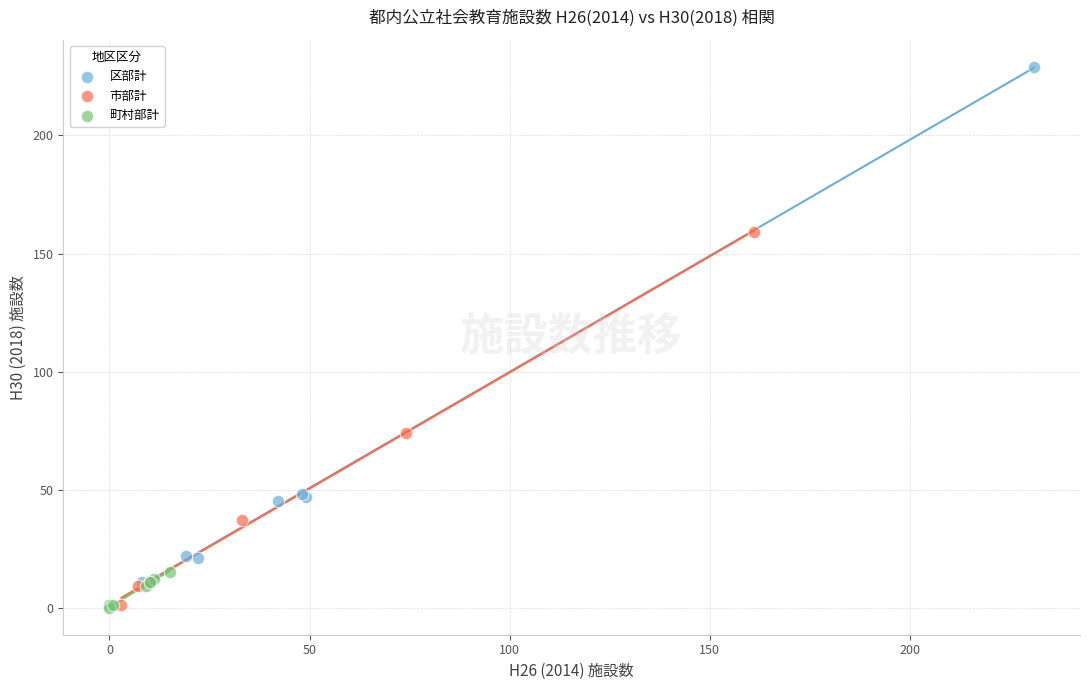

Which series has the largest Y range (max minus min)?

区部計